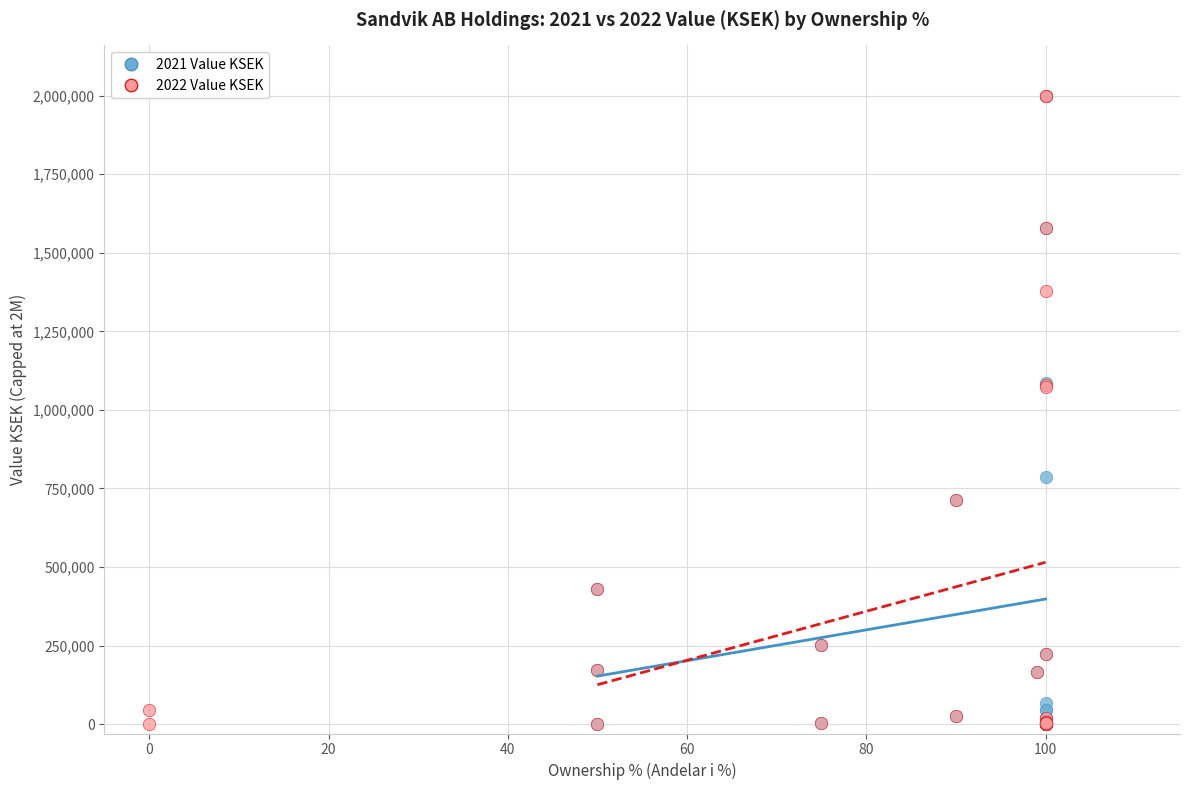

What are all the series names shown in the legend?

2021 Value KSEK, 2022 Value KSEK